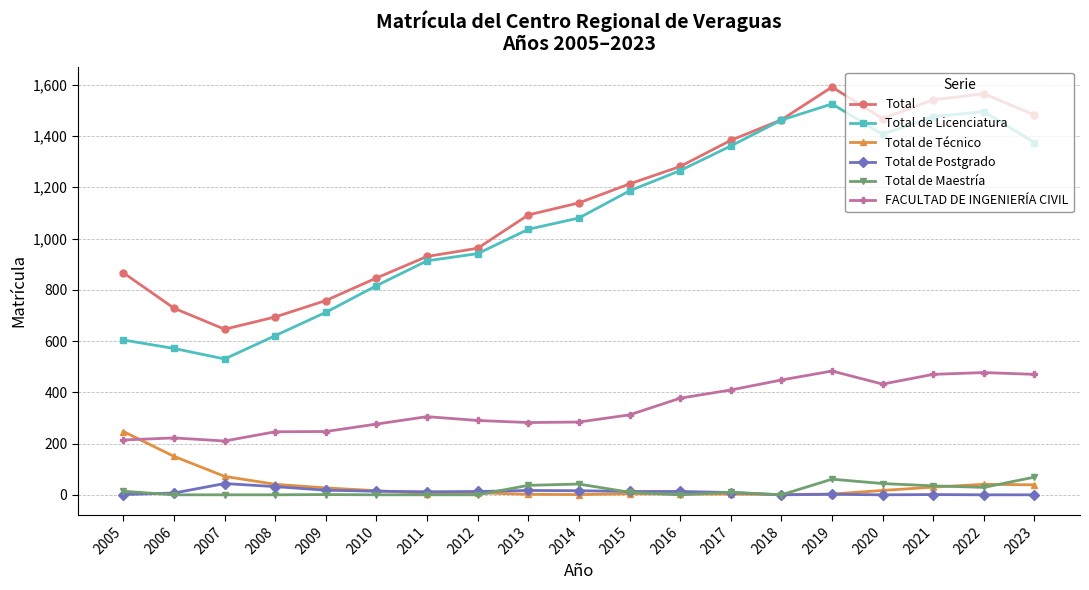

What is the maximum value for Total de Licenciatura?

1525